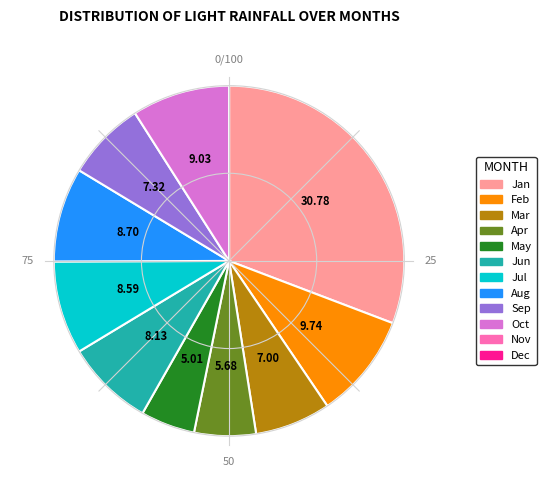

Is there a majority slice in this chart?

No